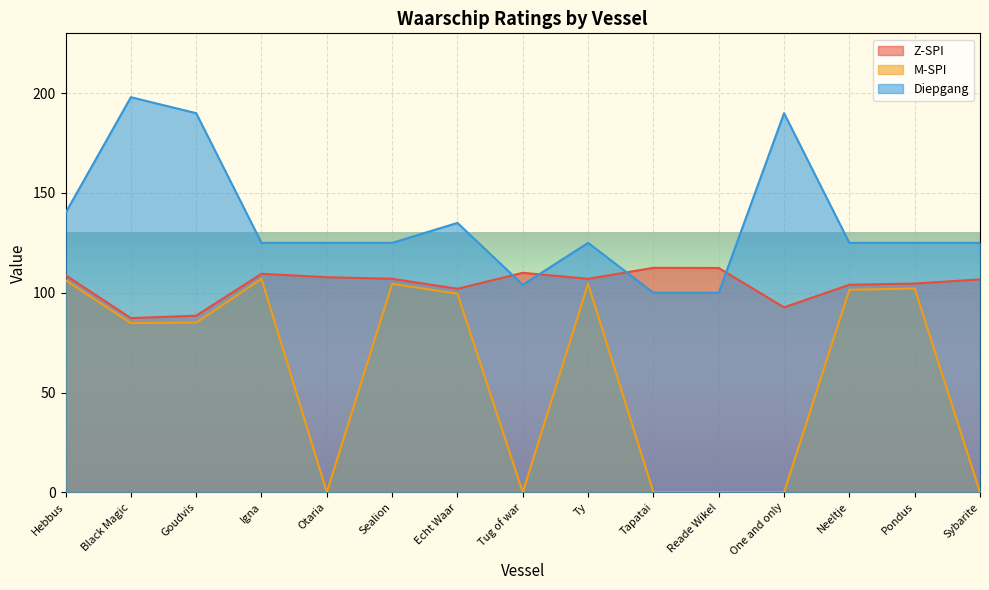

Rank the series by their maximum value, from highest to lowest.

Diepgang, Z-SPI, M-SPI